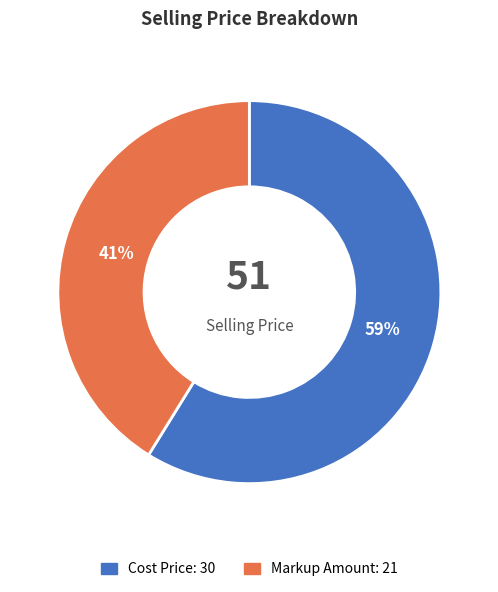

Count the number of slices in the pie.

2